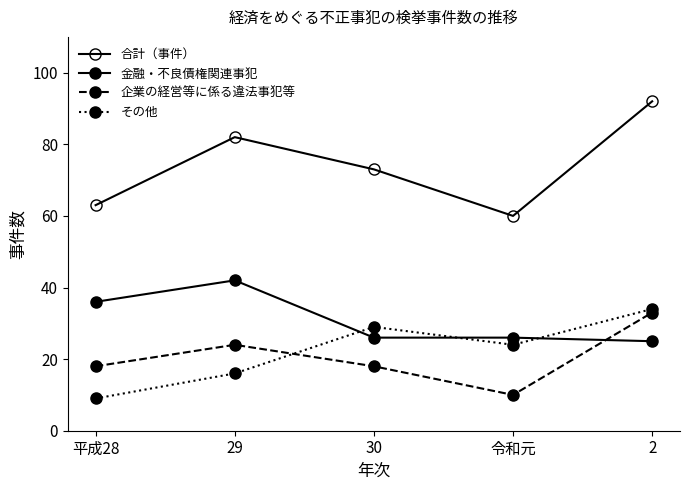

Is it true that 合計（事件） equals 92 at 令和元?

False